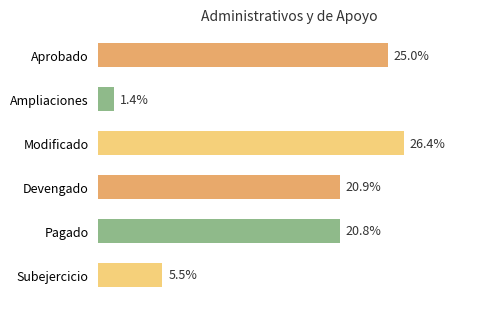

Between Subejercicio and Devengado, which is larger?

Devengado